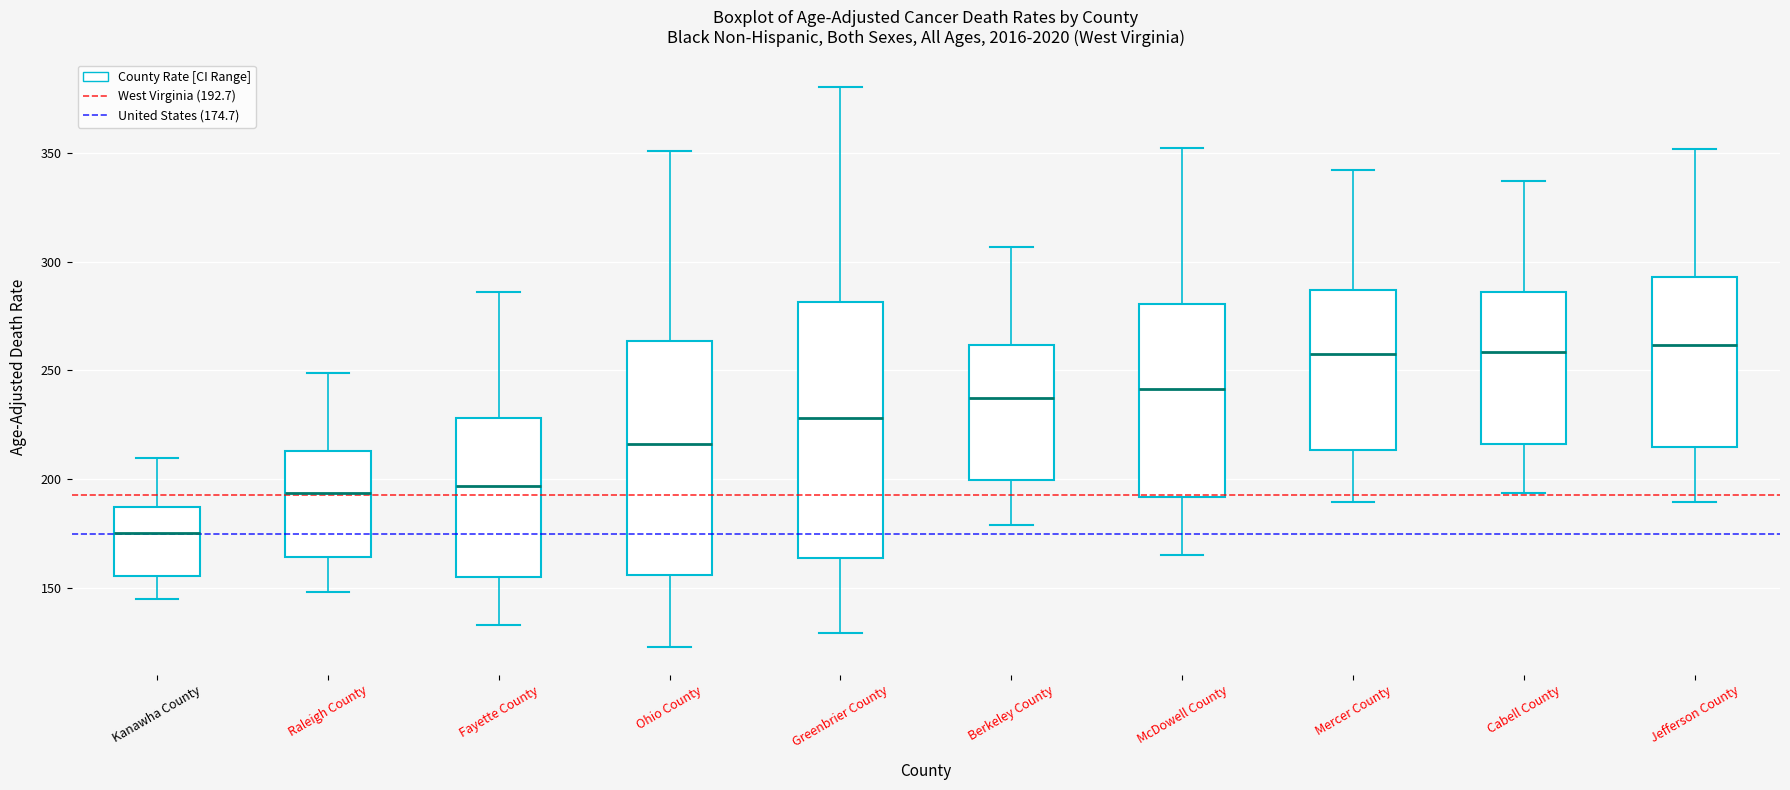

Where does the upper whisker of the box for Fayette County end on the y-axis? The values are not printed on the chart, so give them approximately, as read against the axis.

285